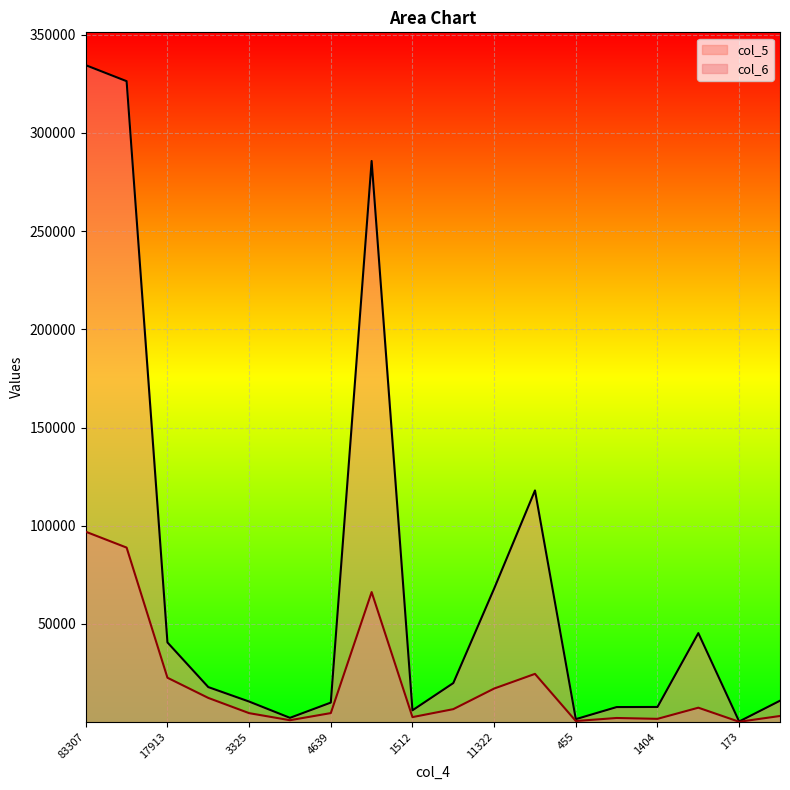

True or false: col_5 and col_6 cross at least once.

False